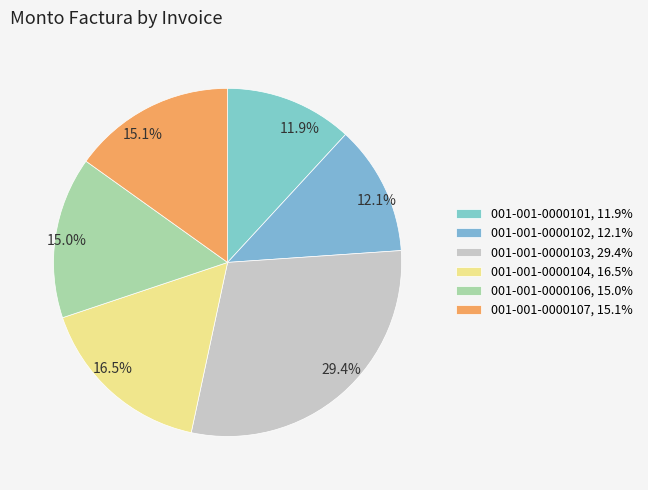

Is there any slice that represents more than half of the pie?

No